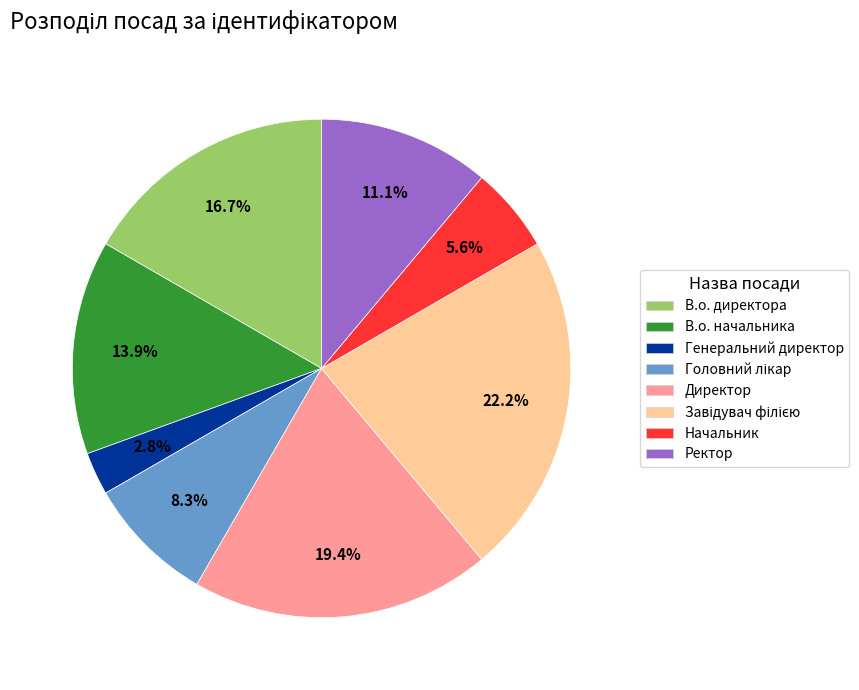

Is there any slice that represents more than half of the pie?

No